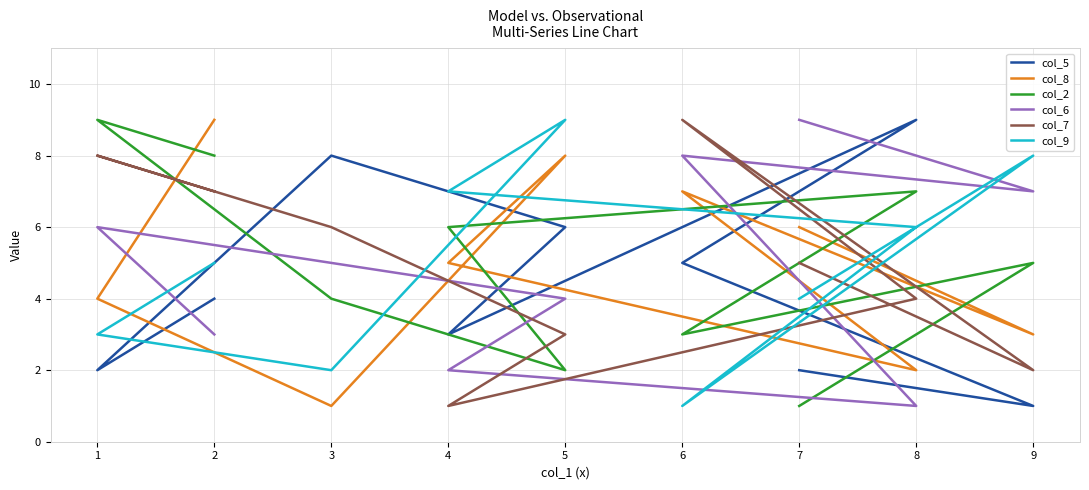

Where is col_9 nearest to the value 5?

2